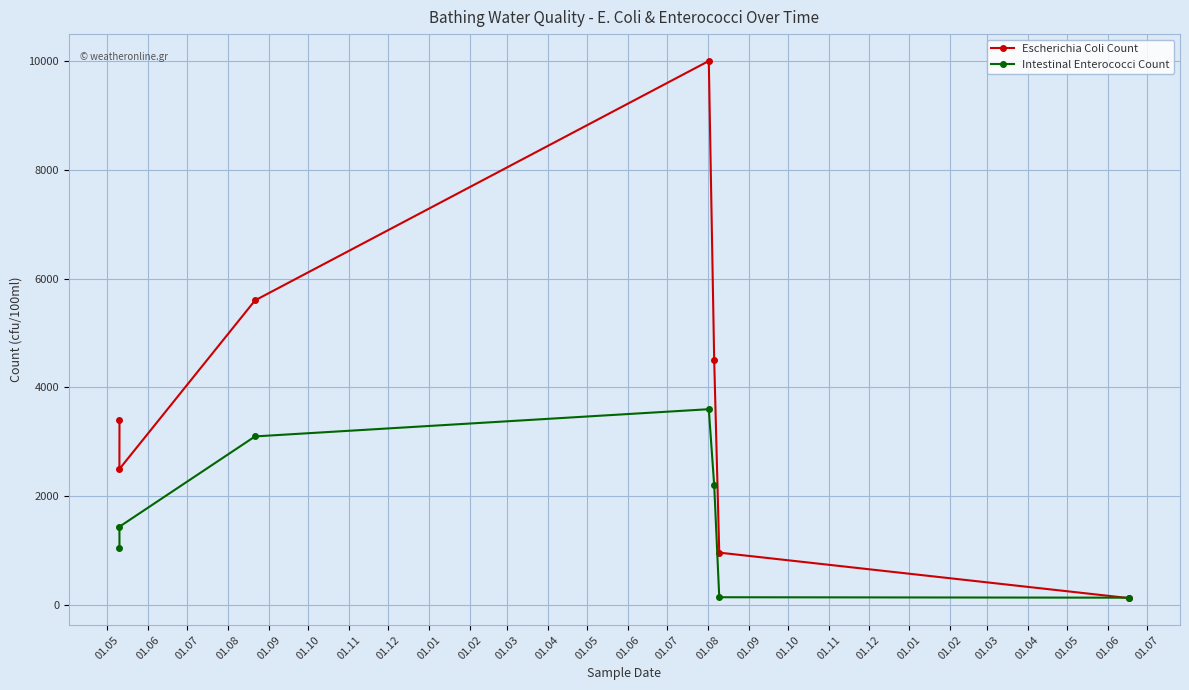

What are all the series names shown in the legend?

Escherichia Coli Count, Intestinal Enterococci Count